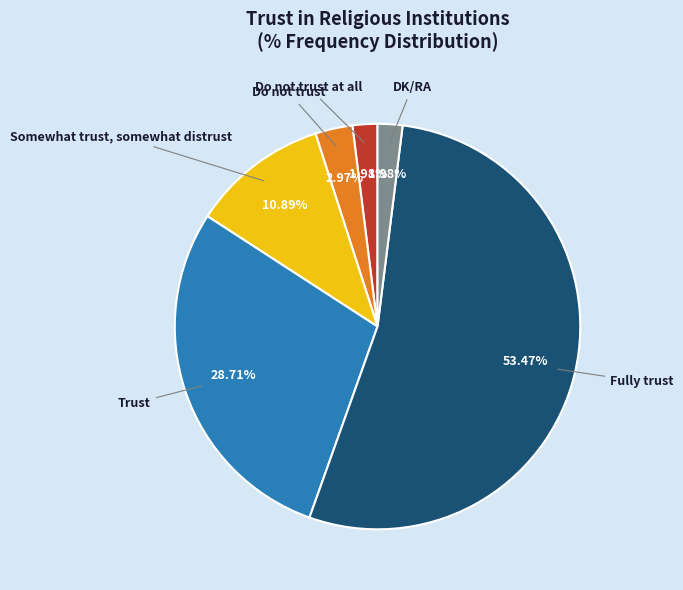

Is there a majority slice in this chart?

Yes